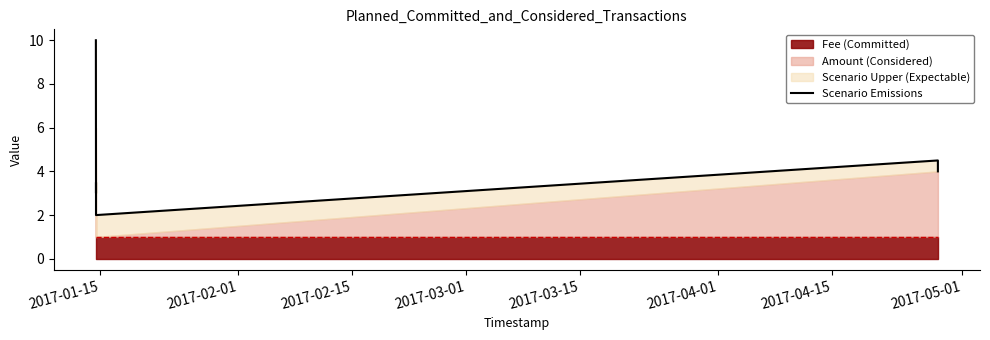

What is the difference between the maximum and minimum values?

8.0